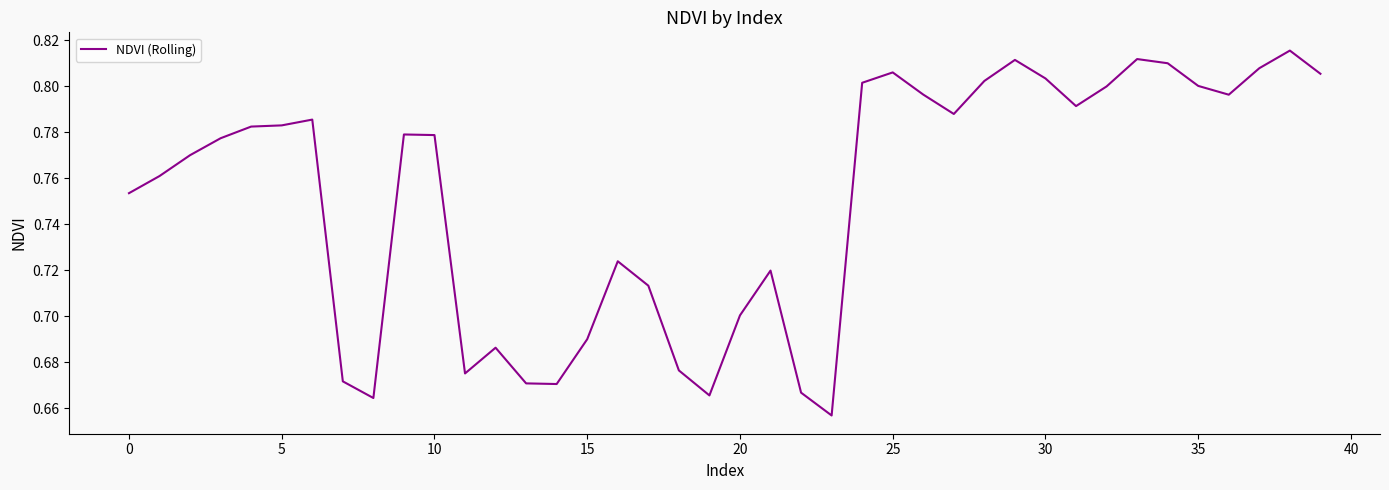

Is this an area chart (filled region under the line)?

No